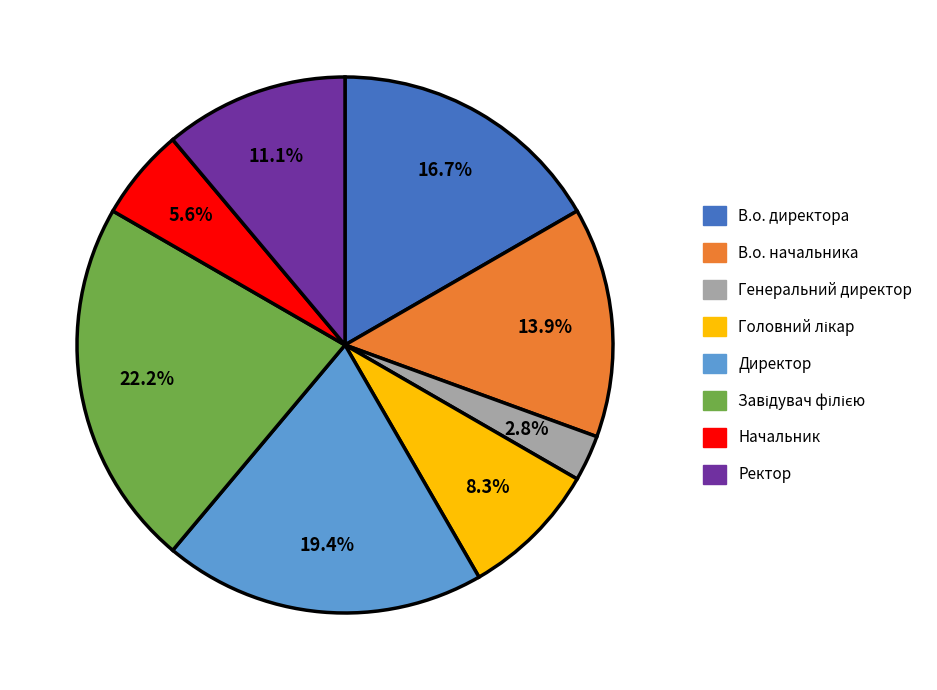

Which slice is the smallest?

Генеральний директор